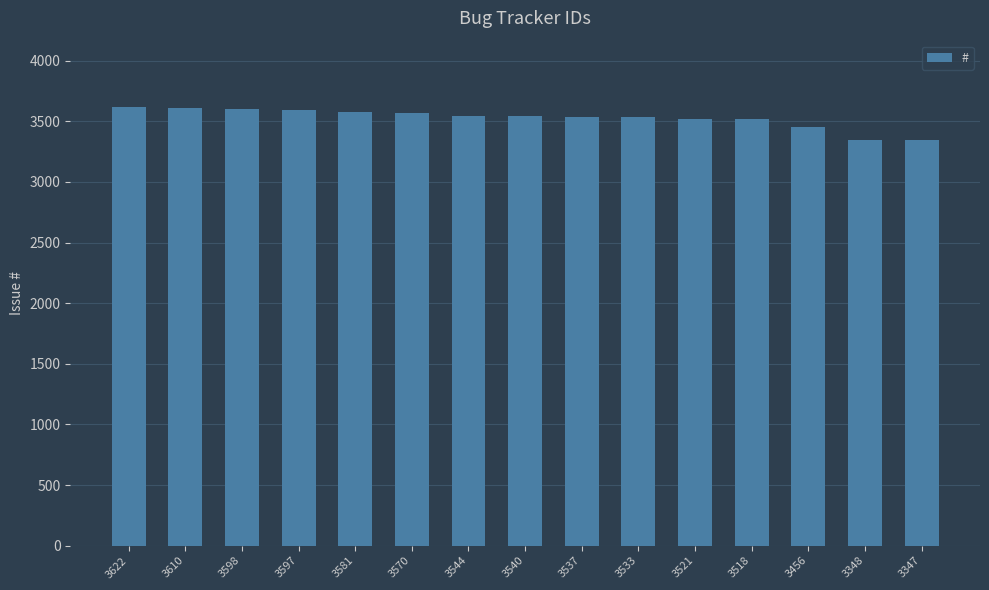

What is the difference between the maximum and minimum values?

275